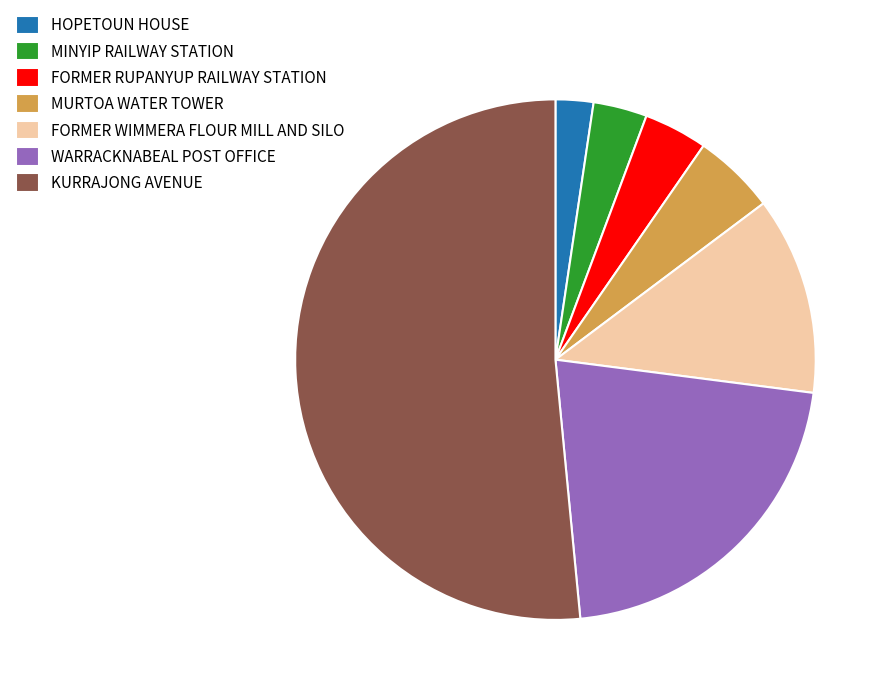

Combined, do MURTOA WATER TOWER and WARRACKNABEAL POST OFFICE account for over 50%?

No